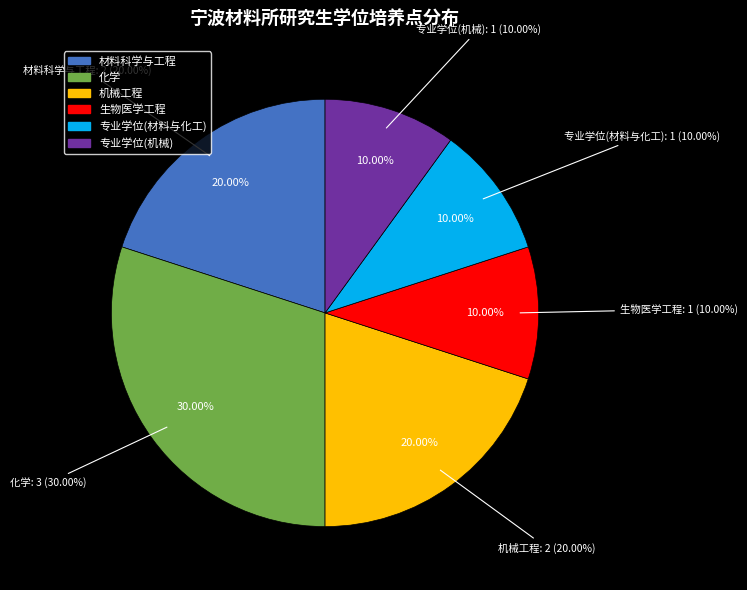

Combined, do 专业学位(材料与化工) and 专业学位(机械) account for over 50%?

No